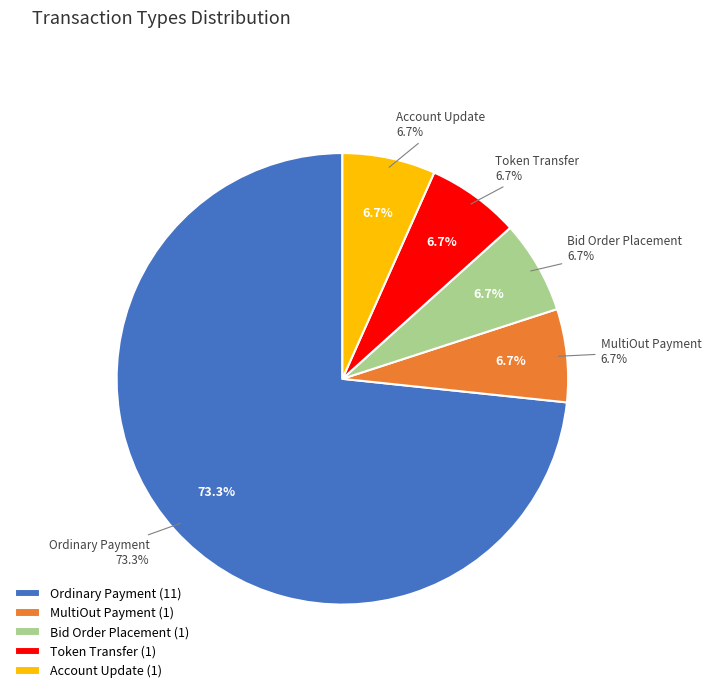

How many slices are in this pie chart?

5